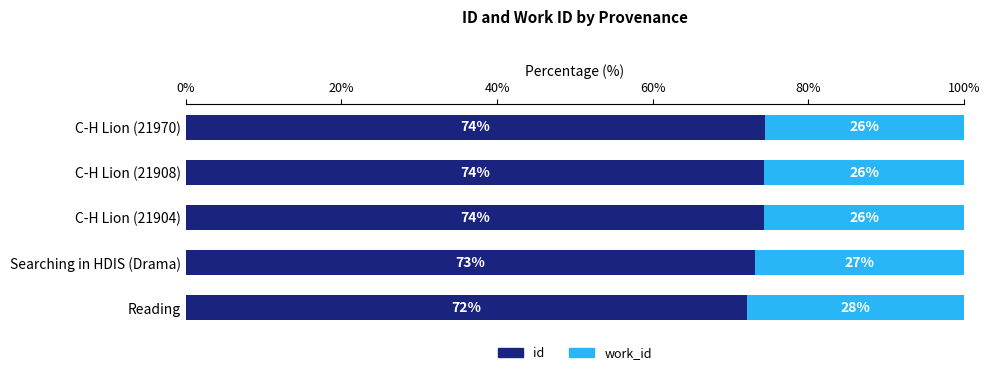

What is the minimum value for id?

72.2